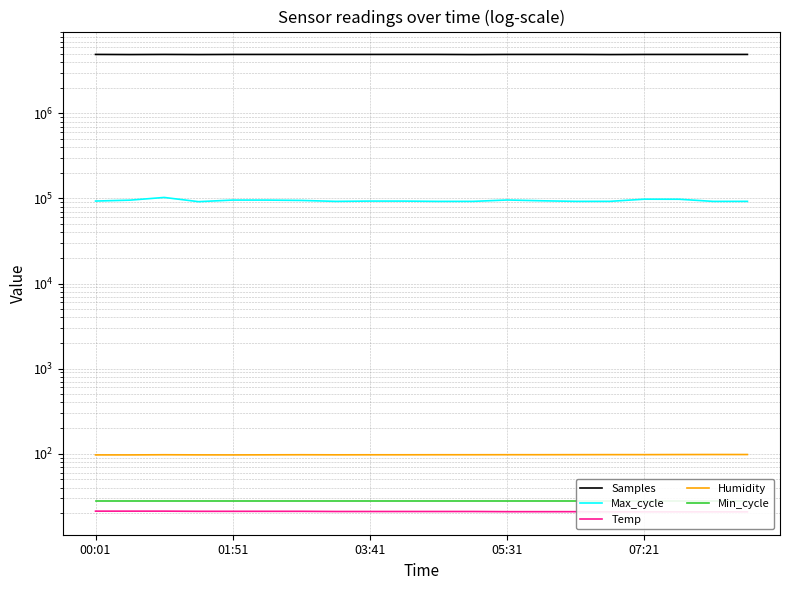

Between 01:51 and 15, which series saw the biggest shift?

Max_cycle